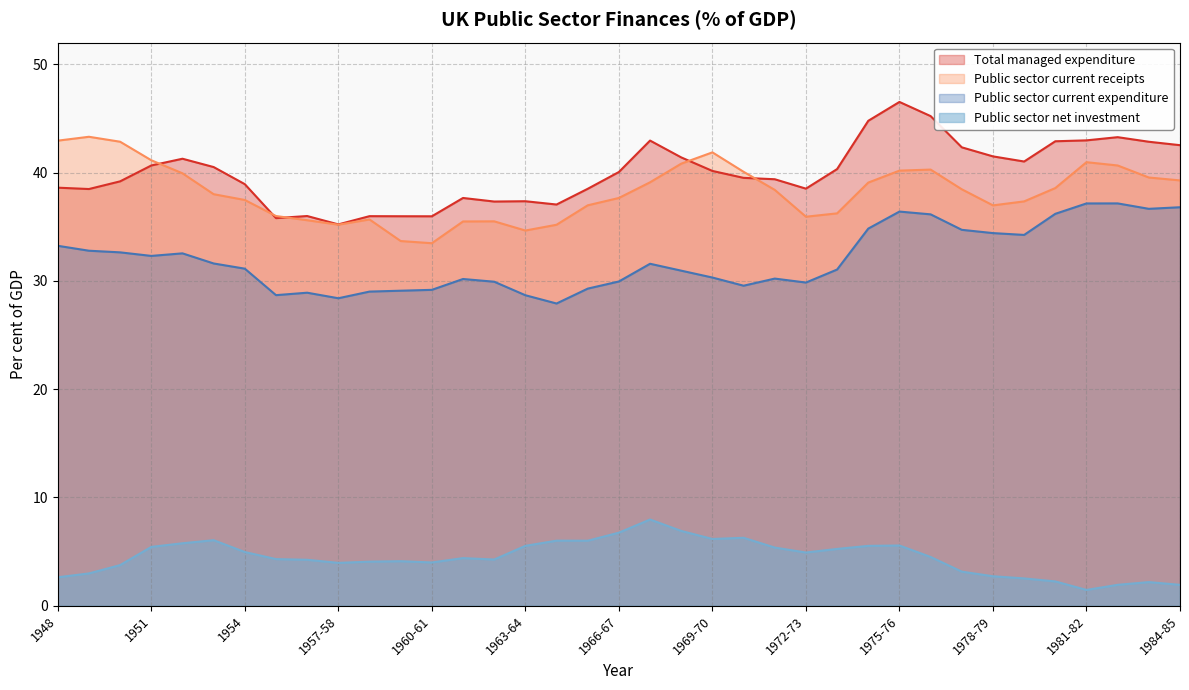

What is the sum of the Total managed expenditure values at 1977-78 and 1981-82?

85.3